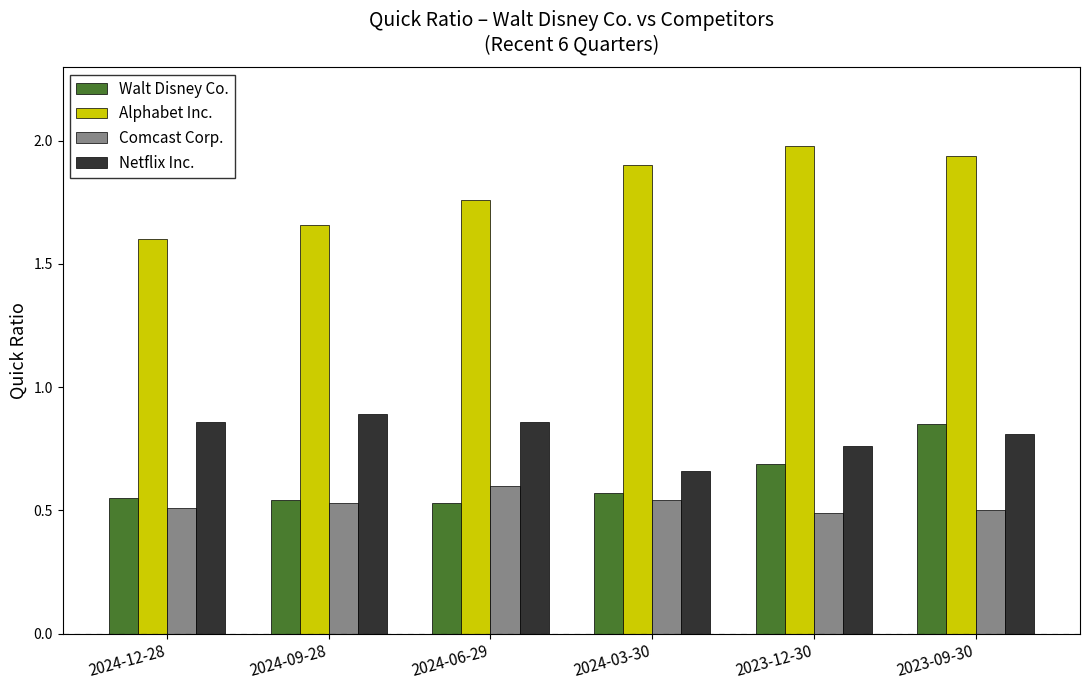

How many bars are there in total?

24